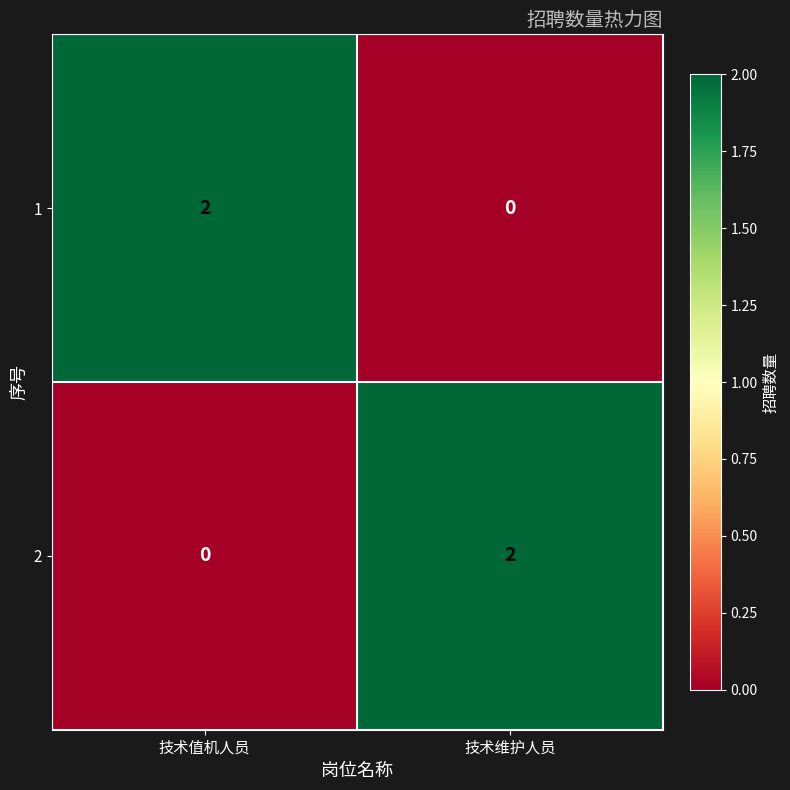

At 技术维护人员, list the series in order from smallest to largest.

1, 2